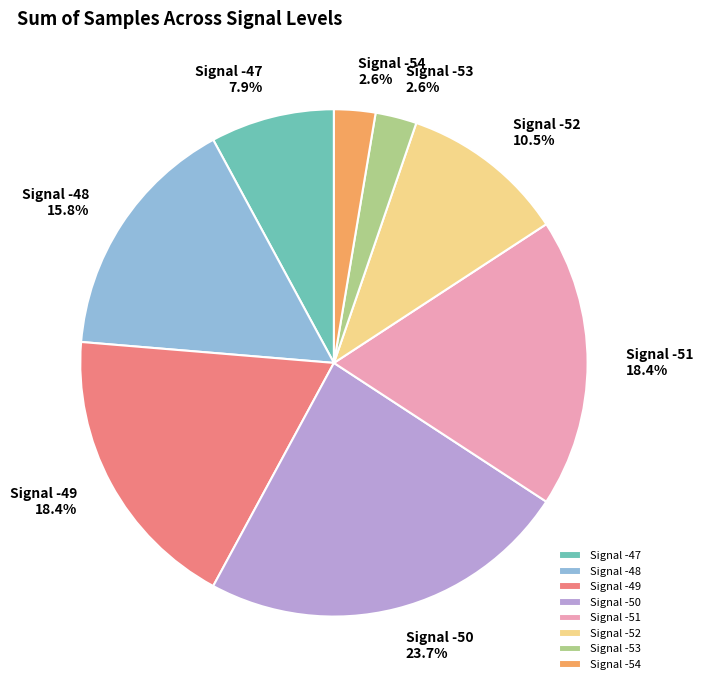

Count the number of slices in the pie.

8